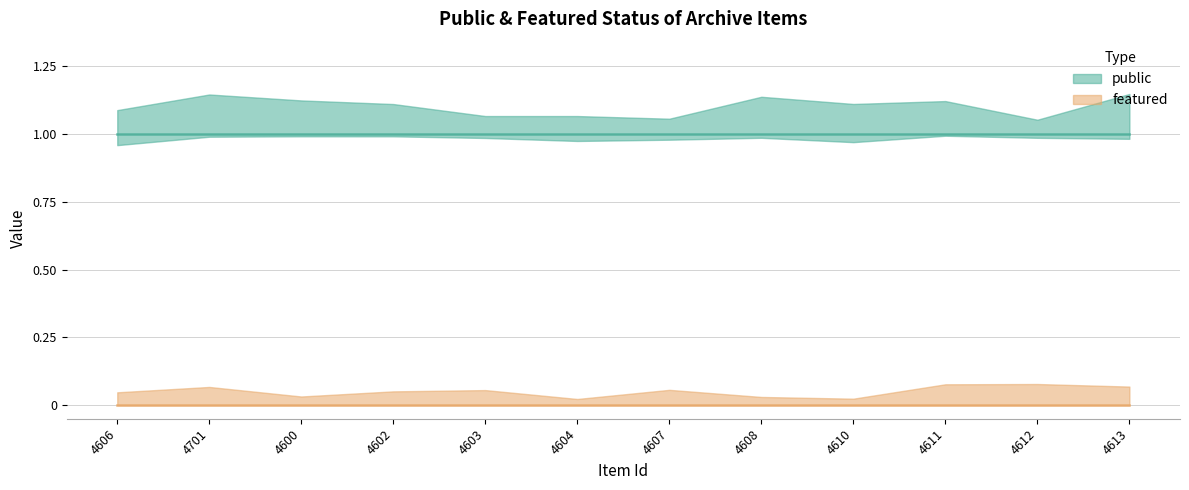

What is the label of the 5th point from the right?

4608